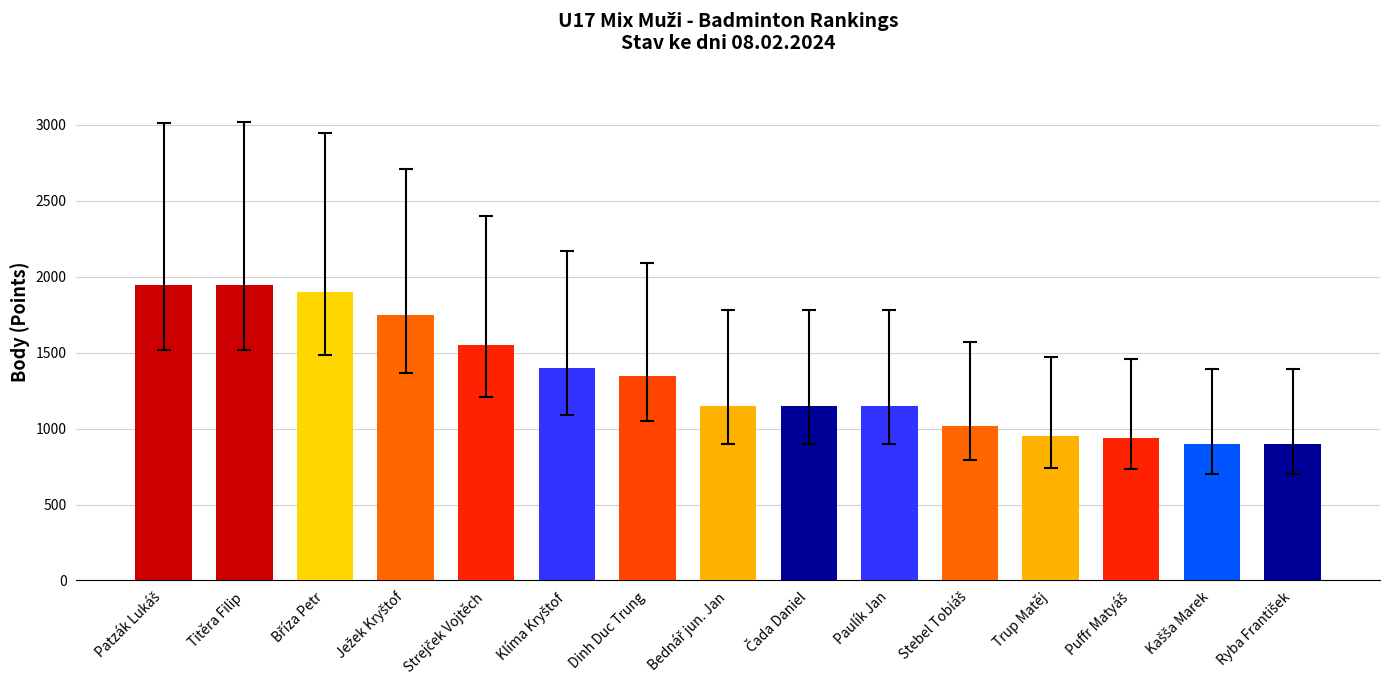

Between Titěra Filip and Dinh Duc Trung, which is larger?

Titěra Filip